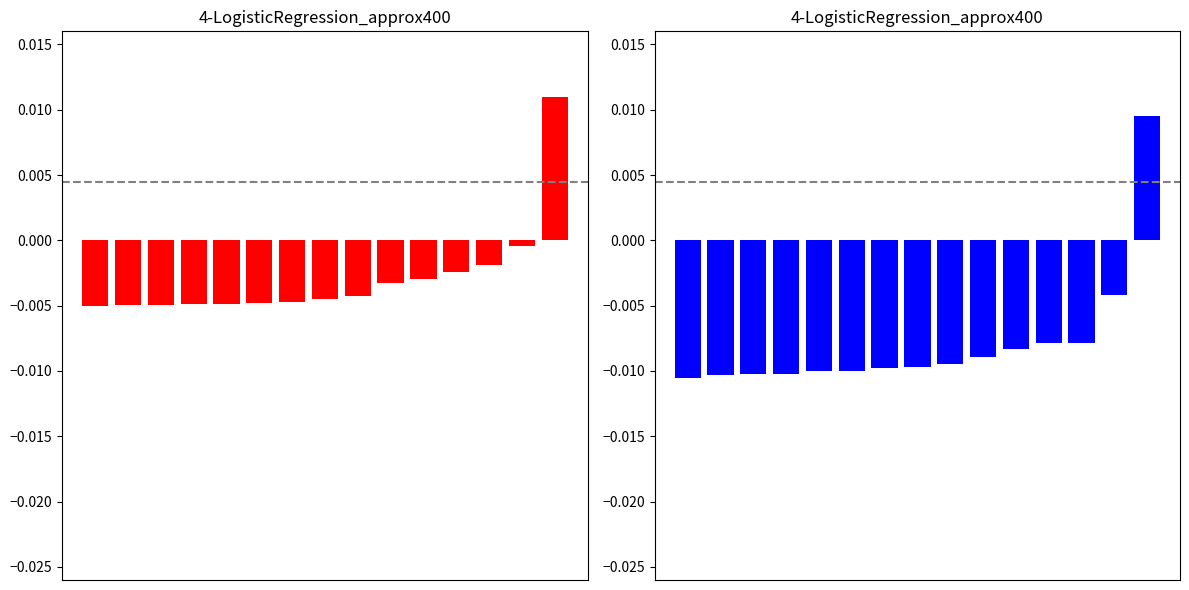

Does the chart contain any negative values?

Yes